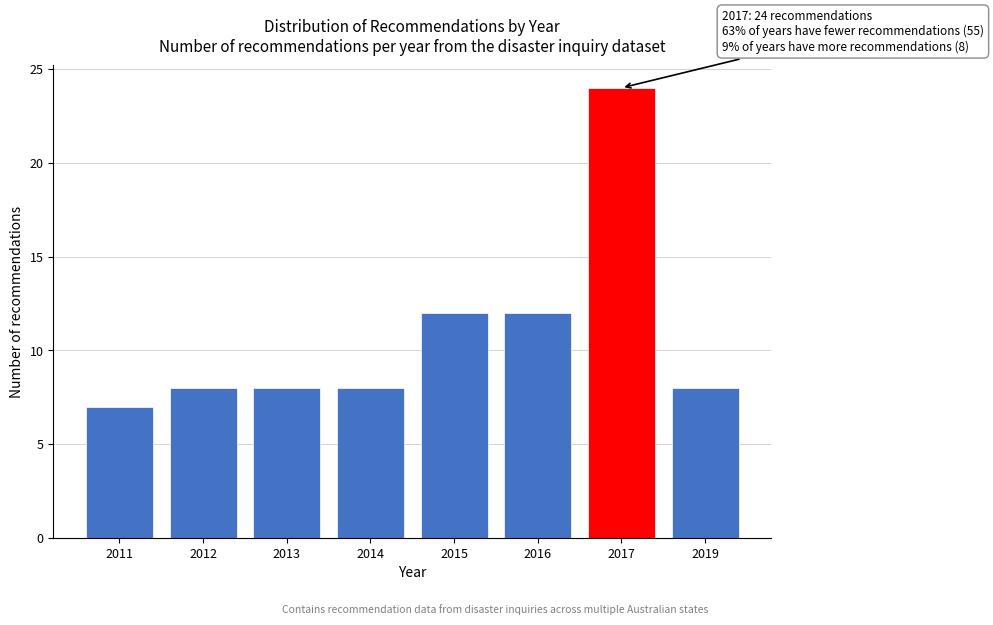

Reading left to right, transcribe all the data shown in this chart.

7	8	8	8	12	12	24	8